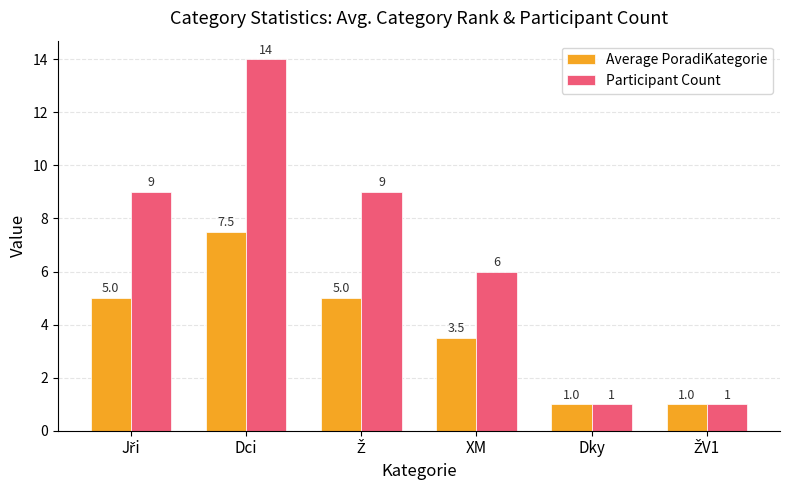

Rank the series at XM from highest to lowest value.

Participant Count, Average PoradiKategorie